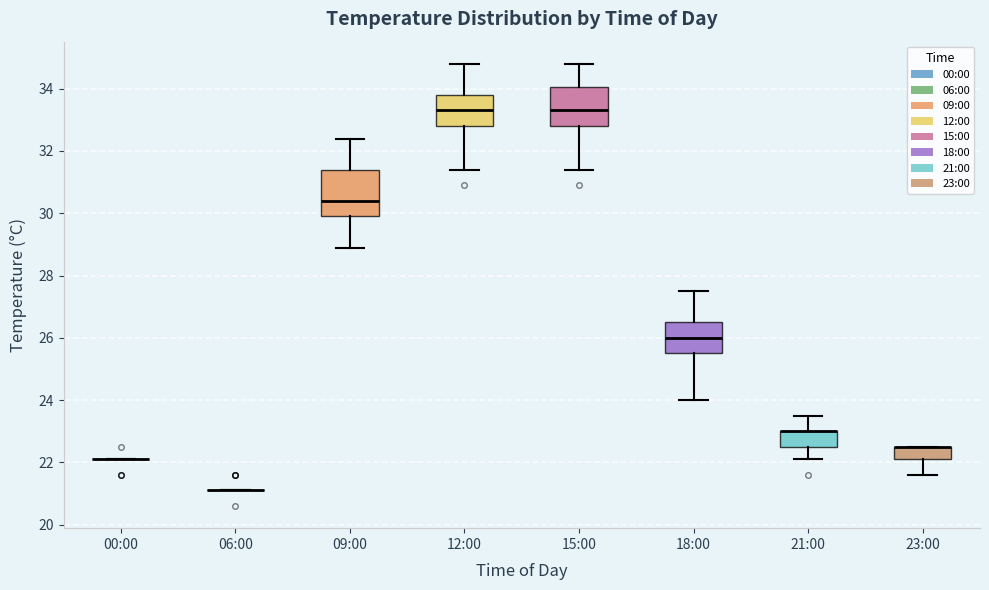

Comparing the boxes themselves (not the whiskers), which one is the tallest?

09:00